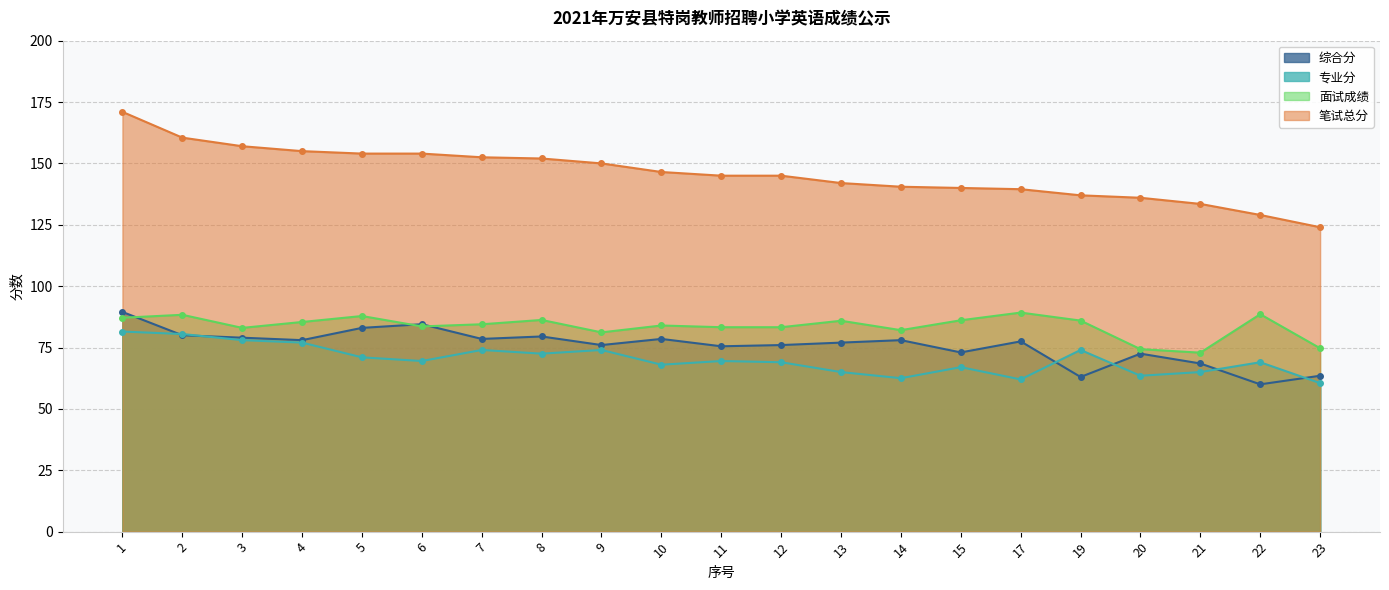

What are all the series names shown in the legend?

综合分, 专业分, 面试成绩, 笔试总分